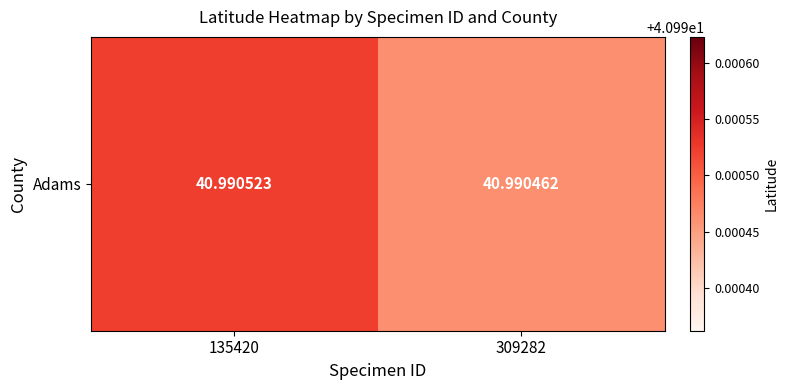

Between 135420 and 309282, which is larger?

135420